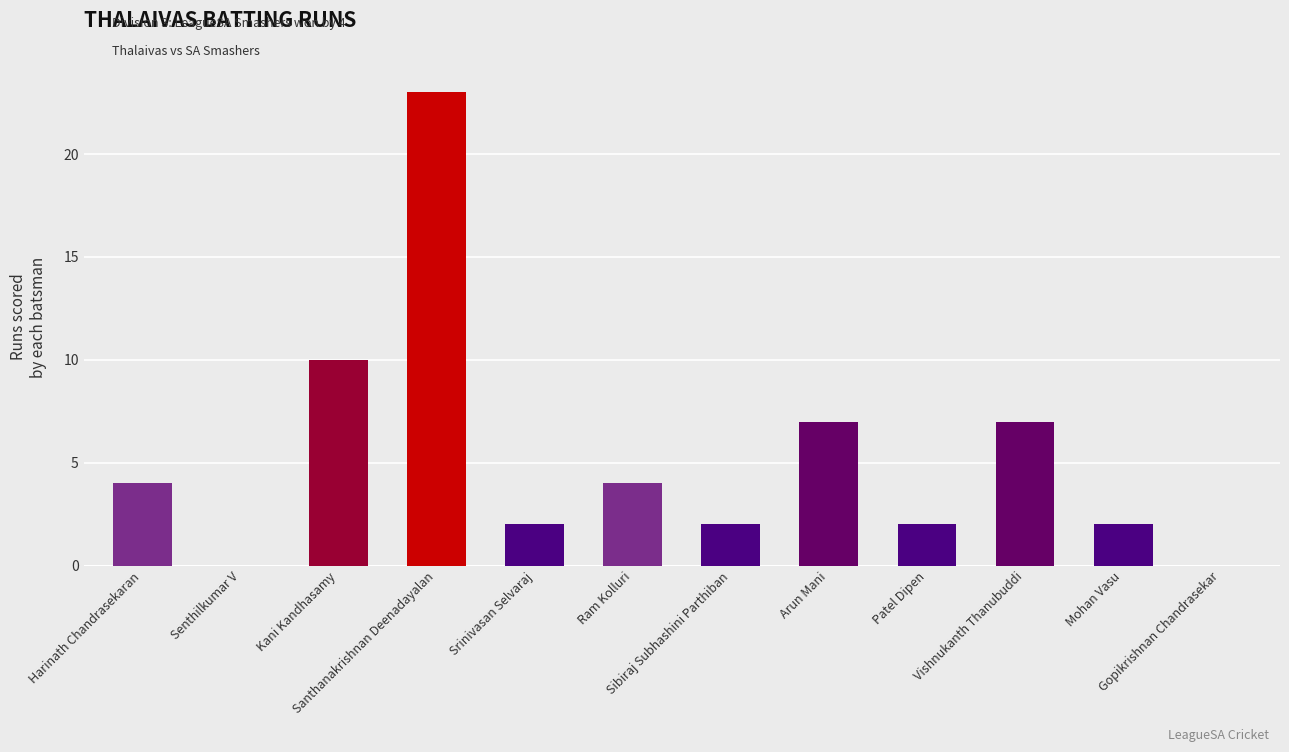

Which has a higher value, Patel Dipen or Santhanakrishnan Deenadayalan?

Santhanakrishnan Deenadayalan